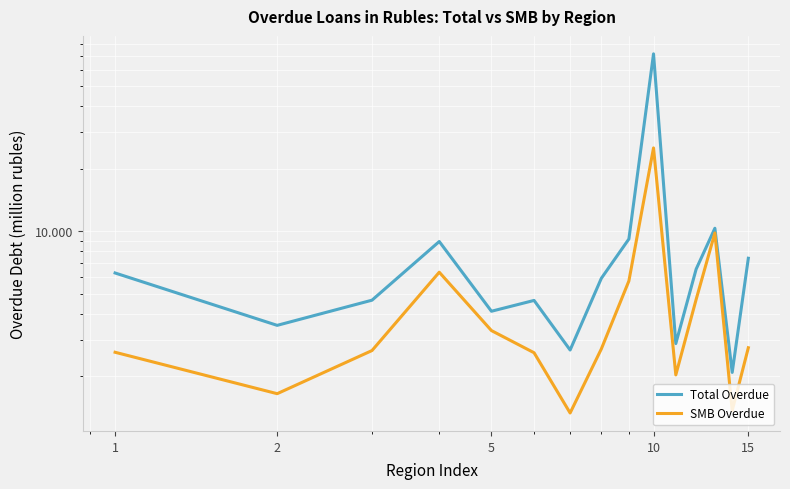

Is it true that Total Overdue equals 8671 at 1?

False